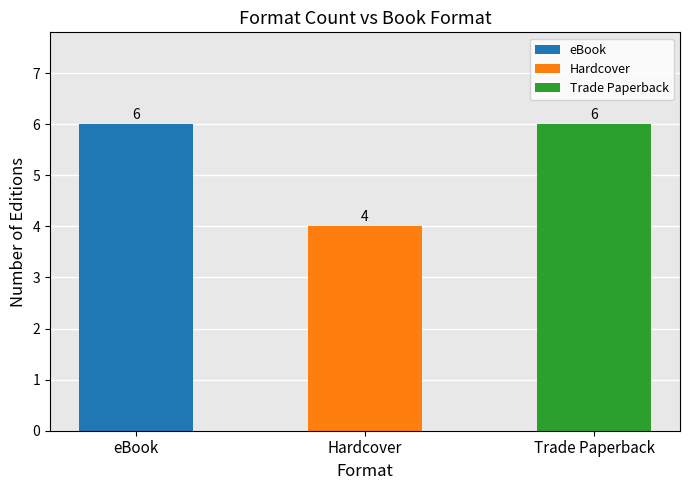

The chart shows a value of 2 at Shadows on the Sea. True or false?

False